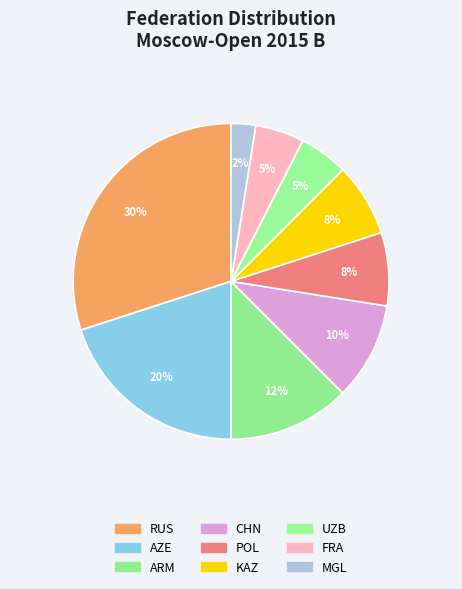

True or false: AZE accounts for 20% of the total.

True